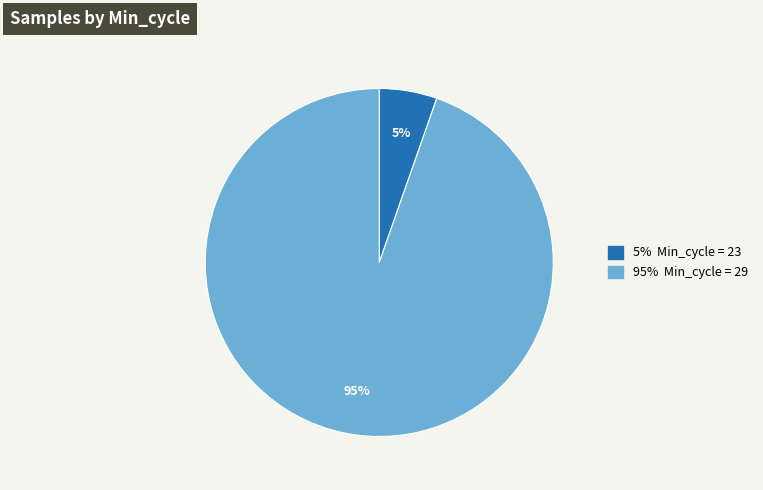

Is there a majority slice in this chart?

Yes